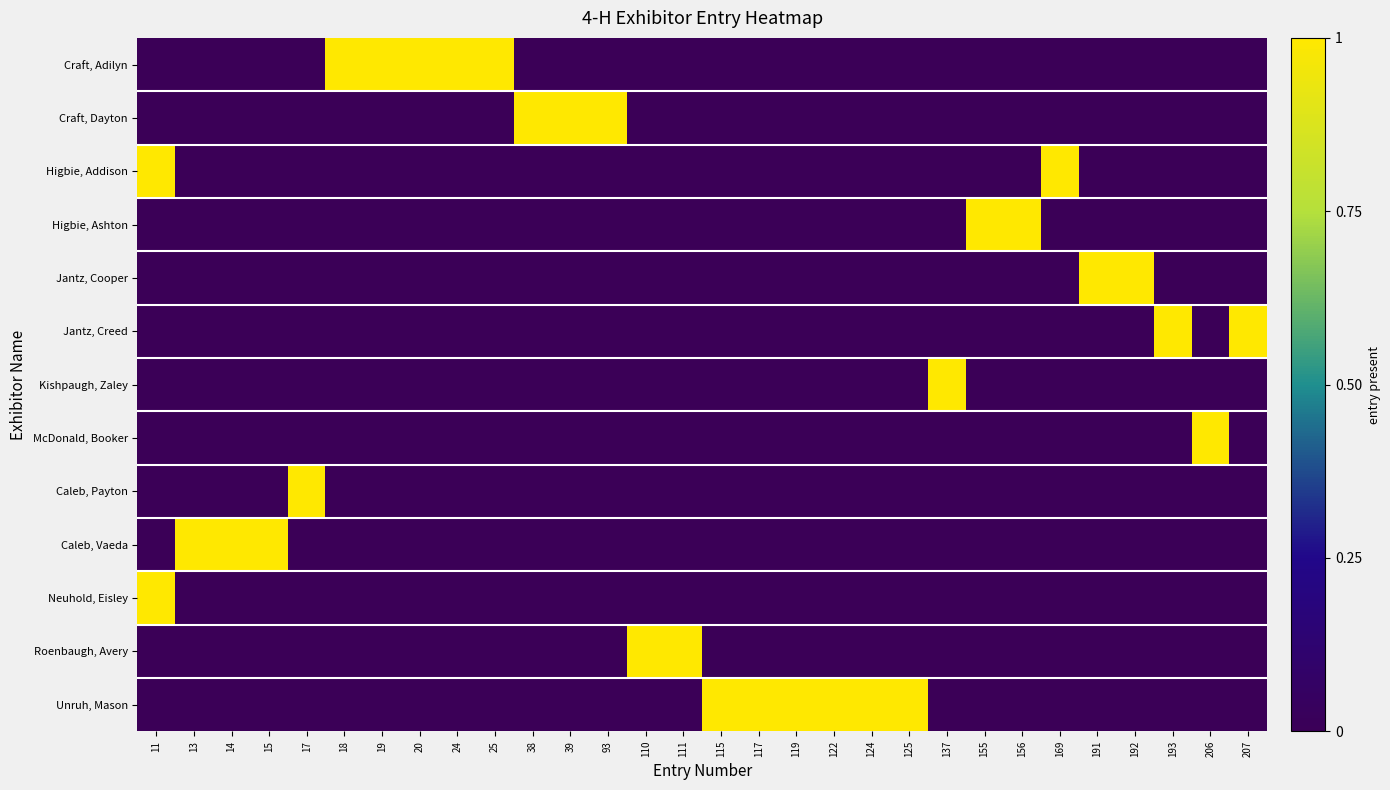

What is the sum of all Unruh, Mason values?

6